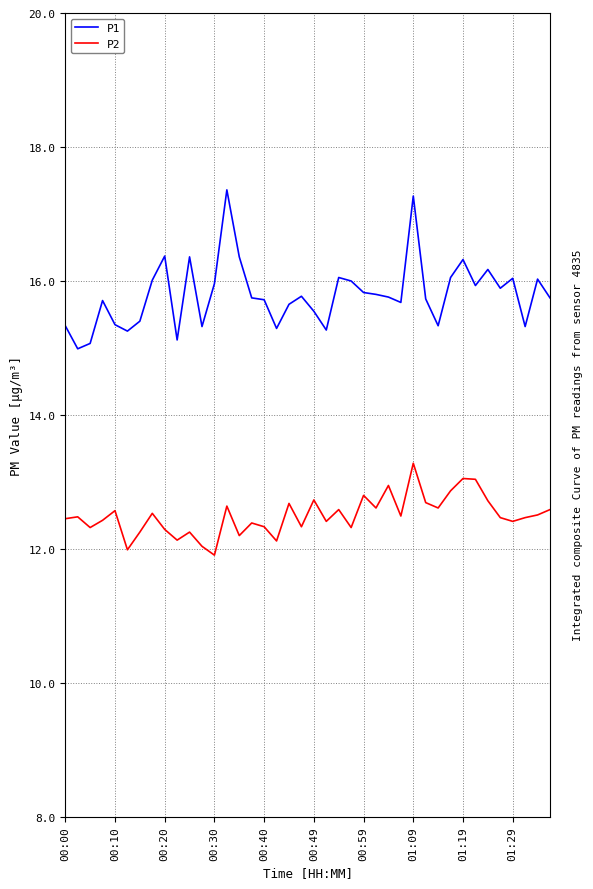

What are all the series names shown in the legend?

P1, P2